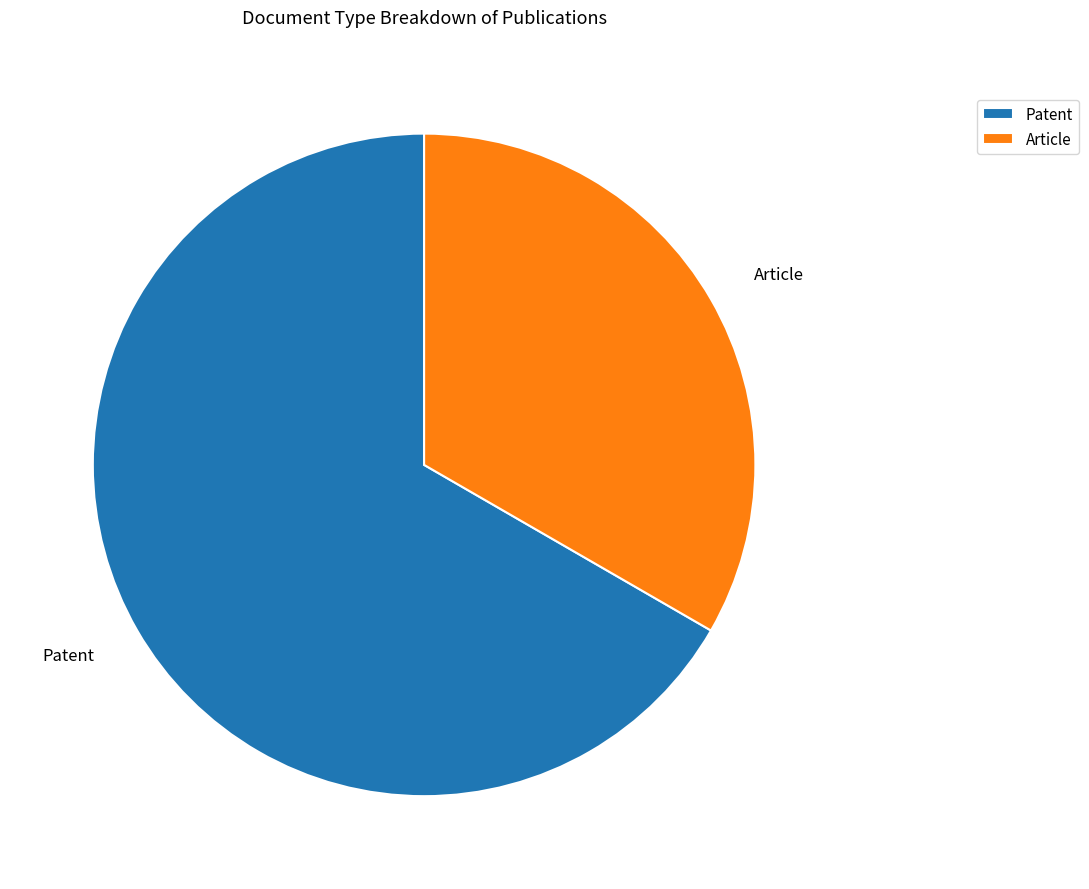

Between Article and Patent, which is larger?

Patent